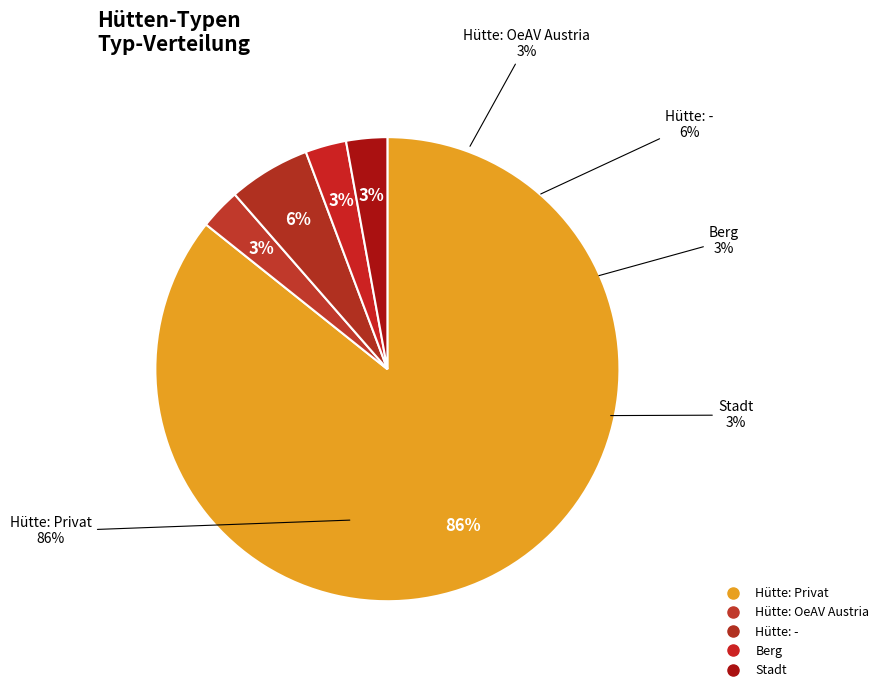

Is it true that Hütte: OeAV Austria is 1% of the pie?

False